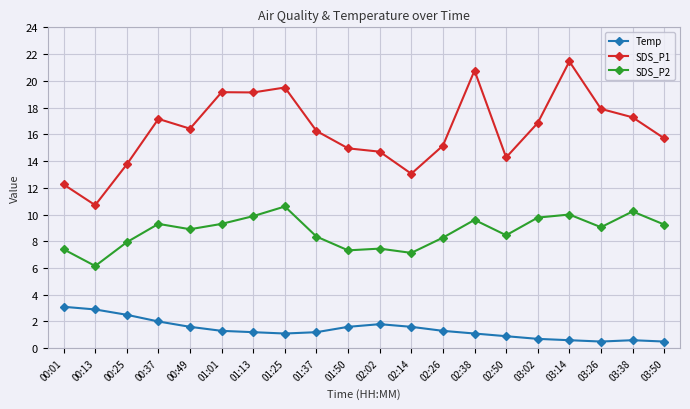

At which label does SDS_P2 reach its minimum?

00:13